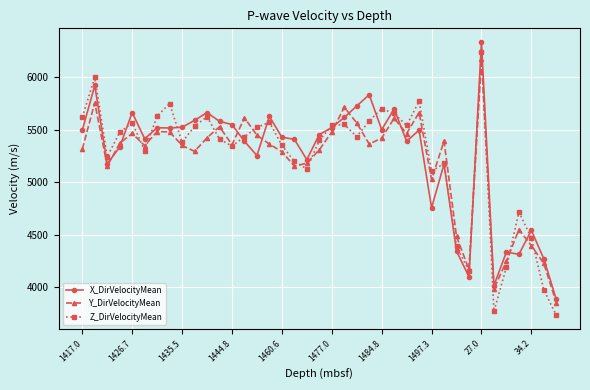

Which series ends up on top after the final intersection of Z_DirVelocityMean and X_DirVelocityMean?

X_DirVelocityMean